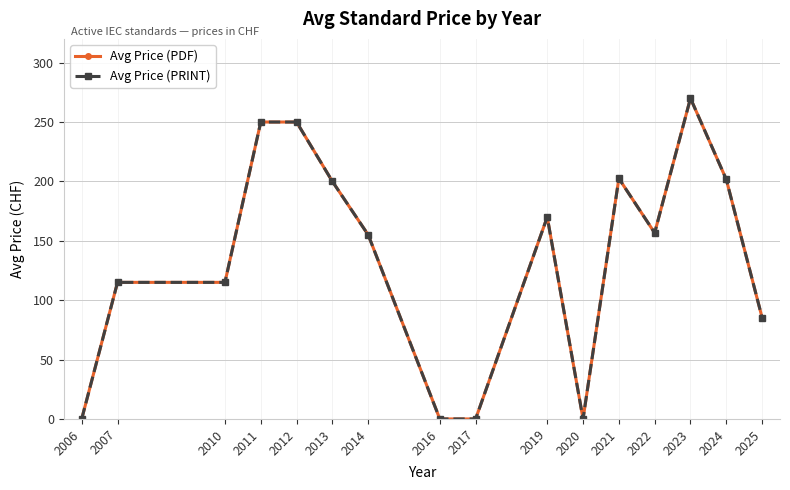

Reading left to right, list all the values displayed in this chart.

Avg Price (PDF): 2006=0.0	2007=115.0	2010=115.0	2011=250.0	2012=250.0	2013=200.0	2014=155.0	2016=0.0	2017=0.0	2019=170.0	2020=0.0	2021=202.5	2022=156.7	2023=270.0	2024=201.7	2025=85.3
Avg Price (PRINT): 2006=0.0	2007=115.0	2010=115.0	2011=250.0	2012=250.0	2013=200.0	2014=155.0	2016=0.0	2017=0.0	2019=170.0	2020=0.0	2021=202.5	2022=156.7	2023=270.0	2024=201.7	2025=85.3